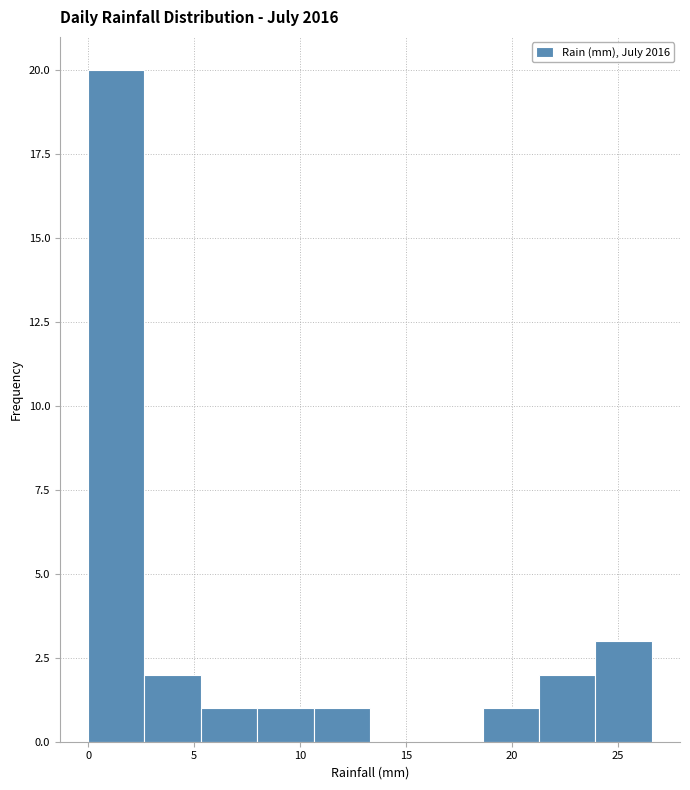

Which range on the x-axis has the tallest bar?

0.0 to 2.5